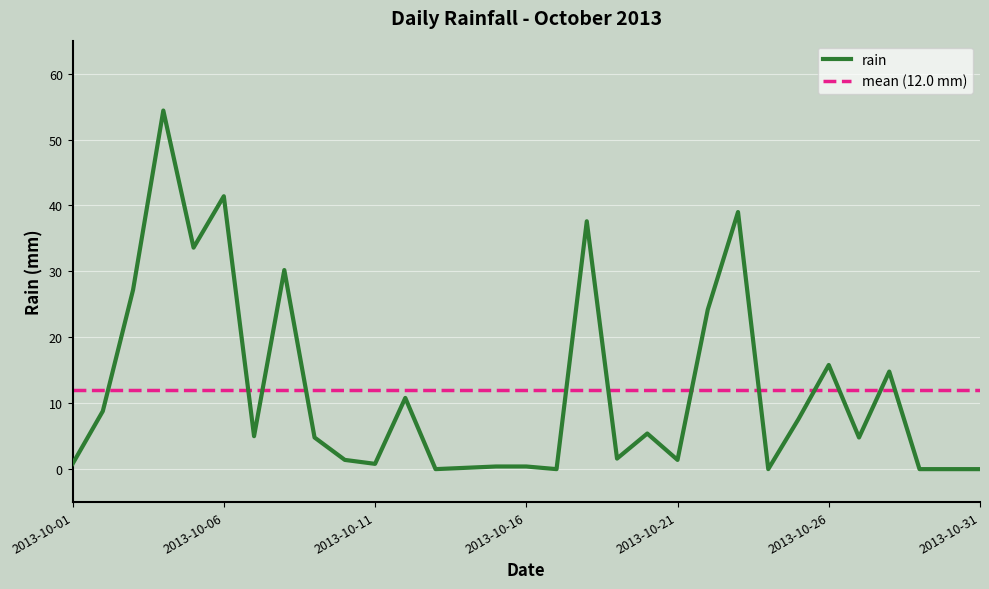

What is the maximum value shown in the chart?

54.4